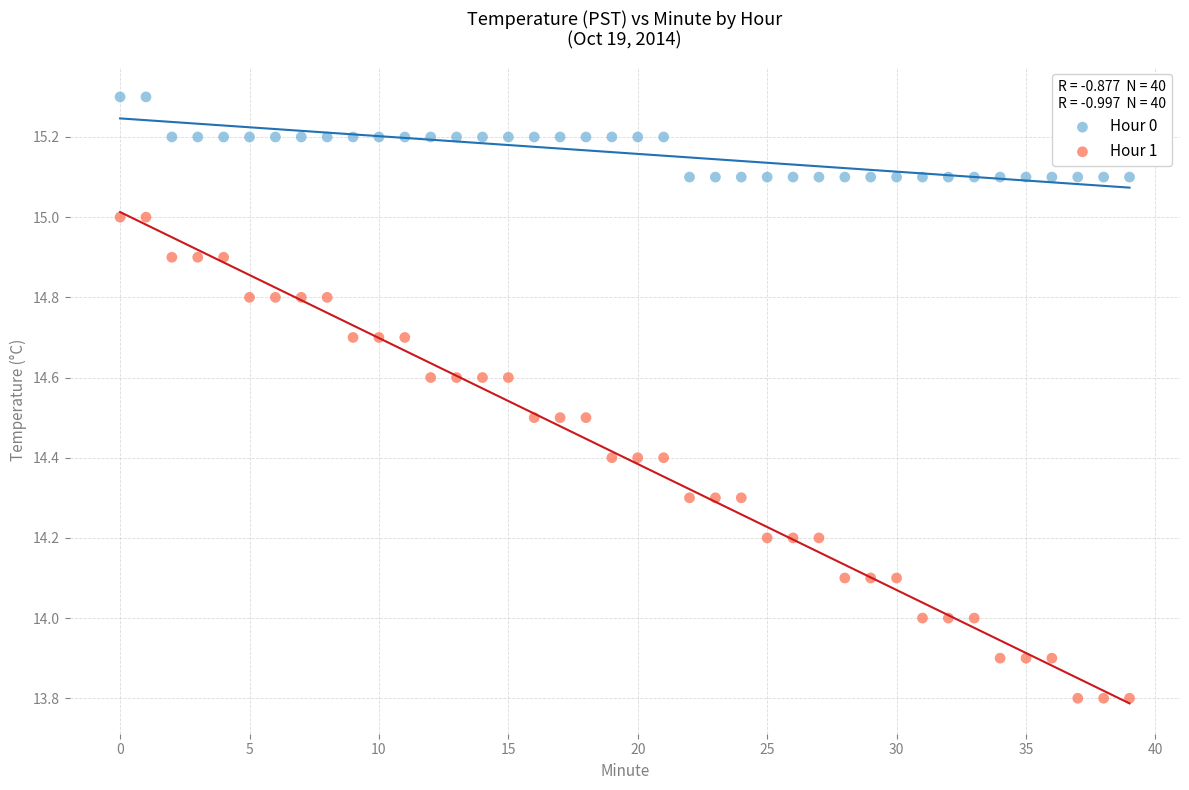

Which series contains the highest Y value?

Hour 0